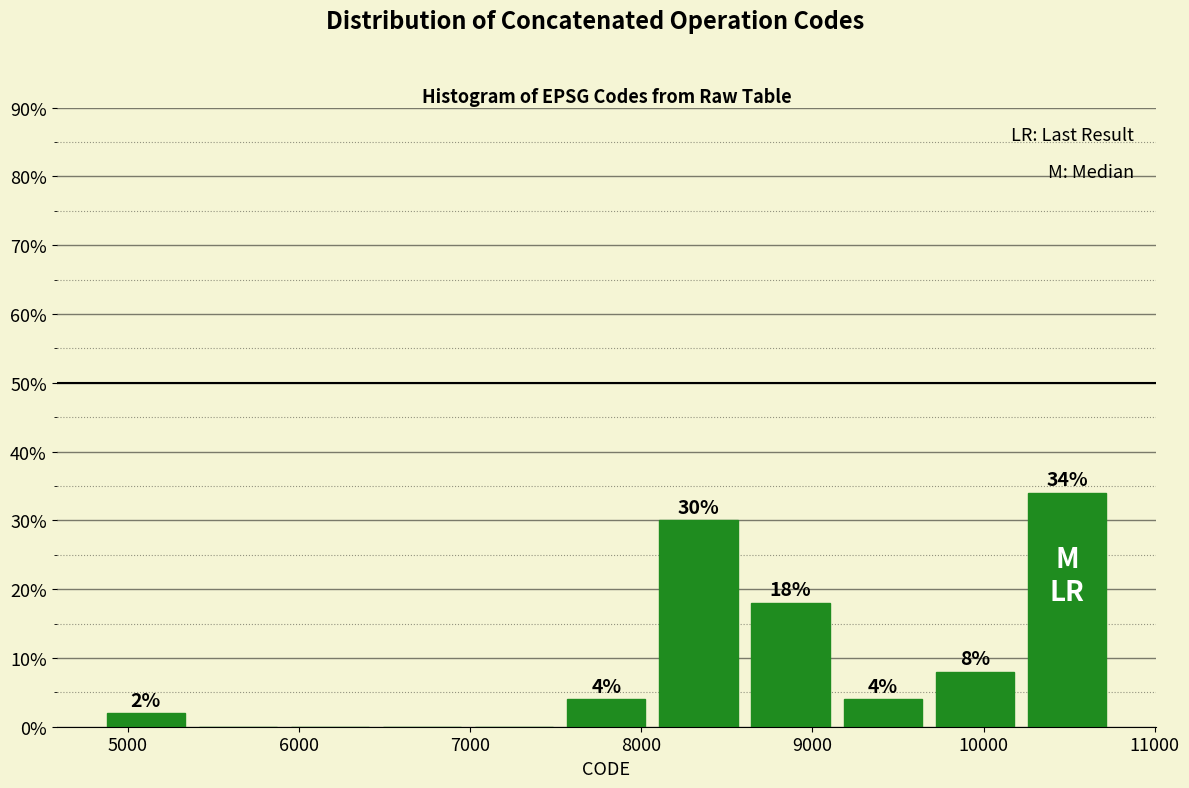

Which range on the x-axis has the tallest bar?

10200 to 10800